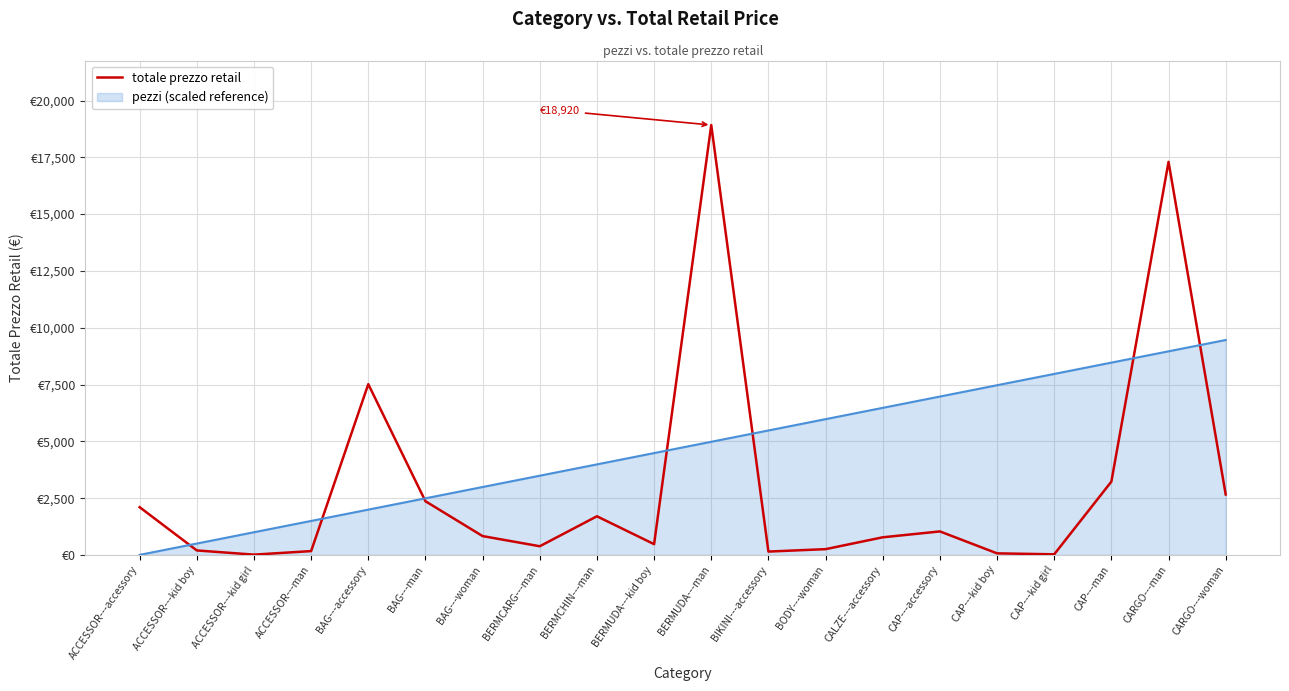

Does the chart have visible grid lines?

Yes